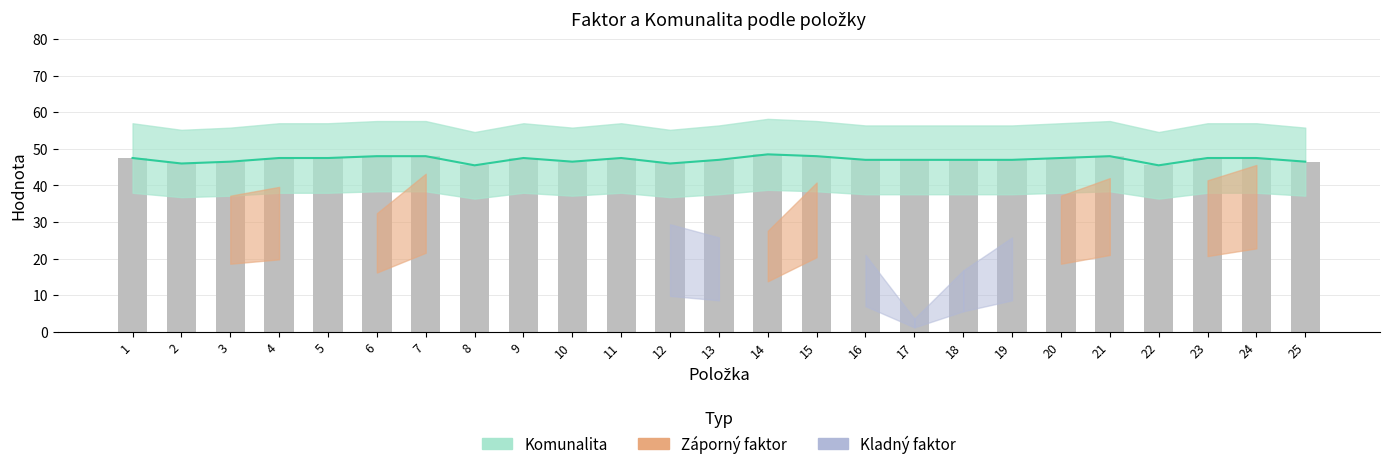

Reading right to left, transcribe all the data shown in this chart.

25=46.5	24=47.5	23=47.5	22=45.5	21=48.0	20=47.5	19=47.0	18=47.0	17=47.0	16=47.0	15=48.0	14=48.5	13=47.0	12=46.0	11=47.5	10=46.5	9=47.5	8=45.5	7=48.0	6=48.0	5=47.5	4=47.5	3=46.5	2=46.0	1=47.5